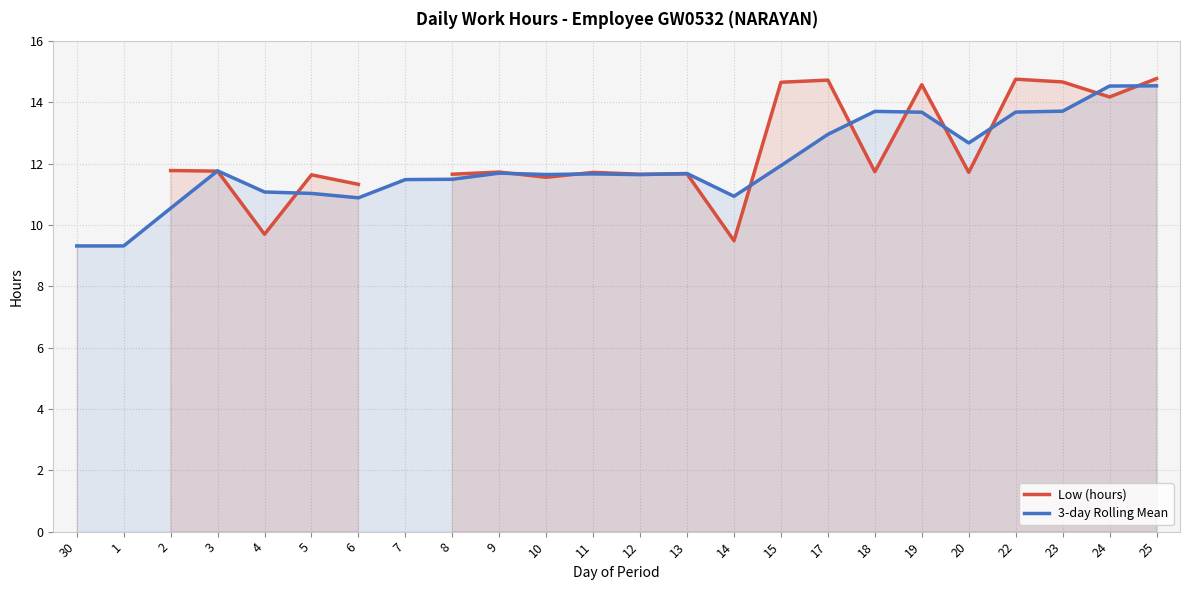

Rank the series by their maximum value, from lowest to highest.

3-day Rolling Mean, Low (hours)